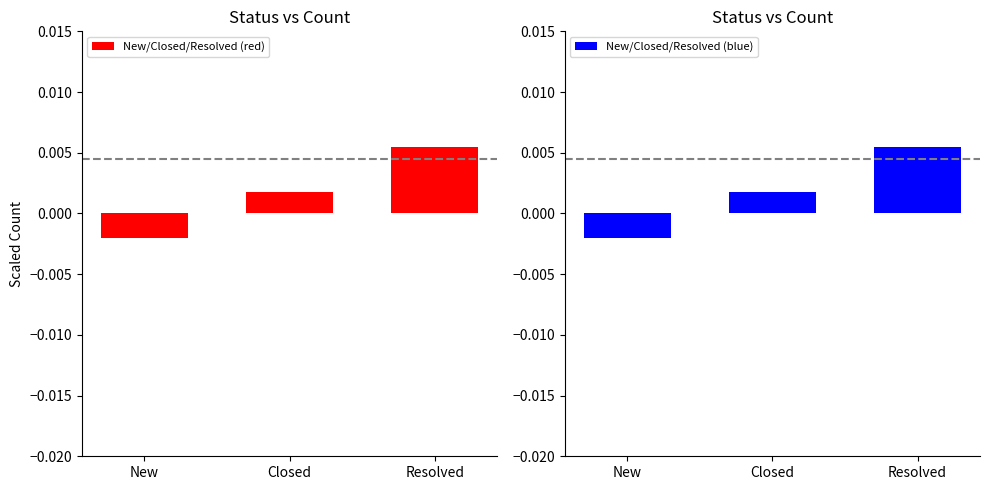

List the labels in order of New/Closed/Resolved (blue) value, largest first.

Resolved, Closed, New